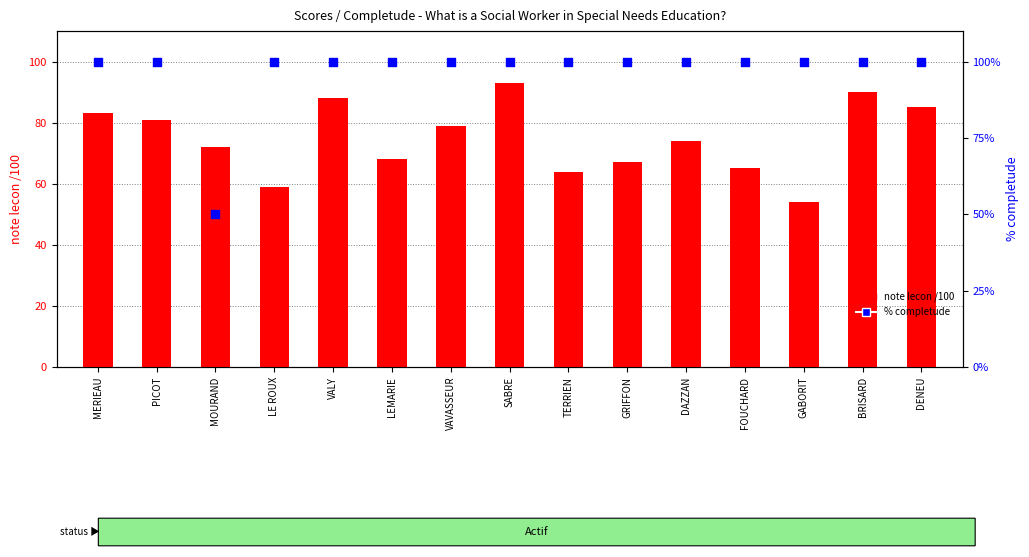

Which series reaches the minimum Y coordinate?

% completude